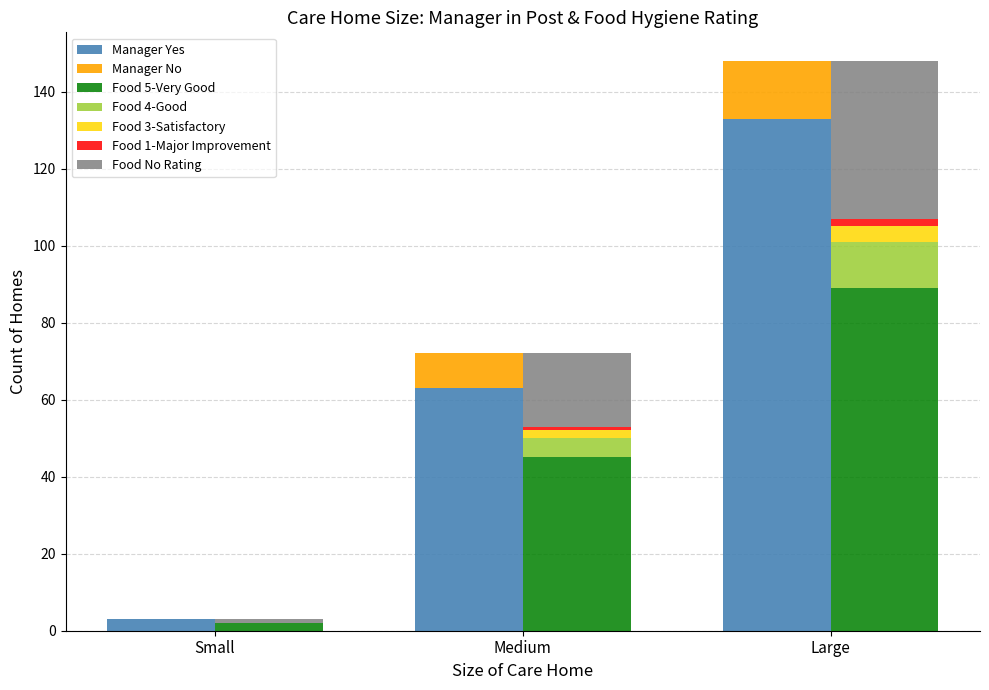

Is it true that the value at Large is 15?

True